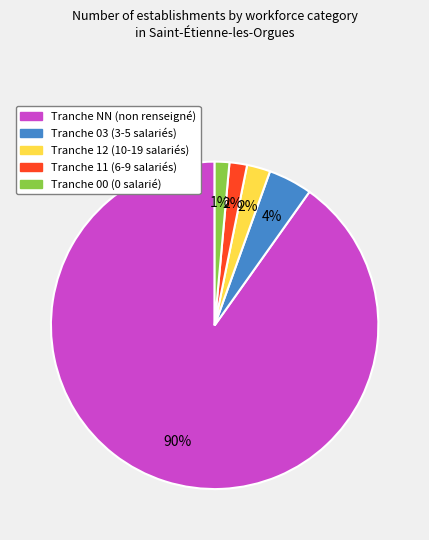

Is there any slice that represents more than half of the pie?

Yes